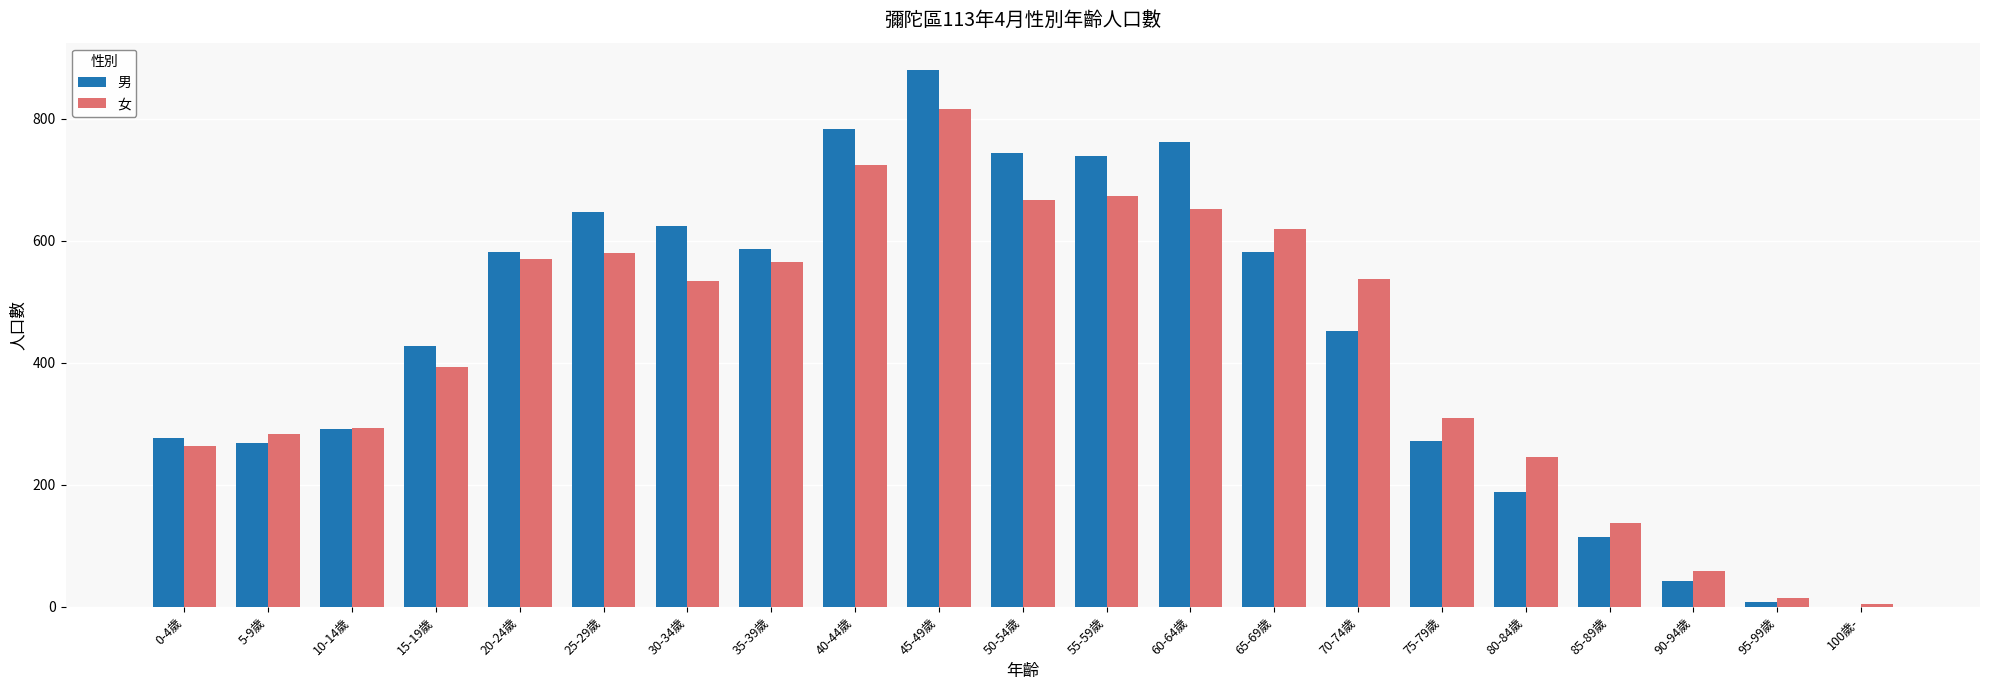

At which category is the sum across all series the highest?

45-49歲